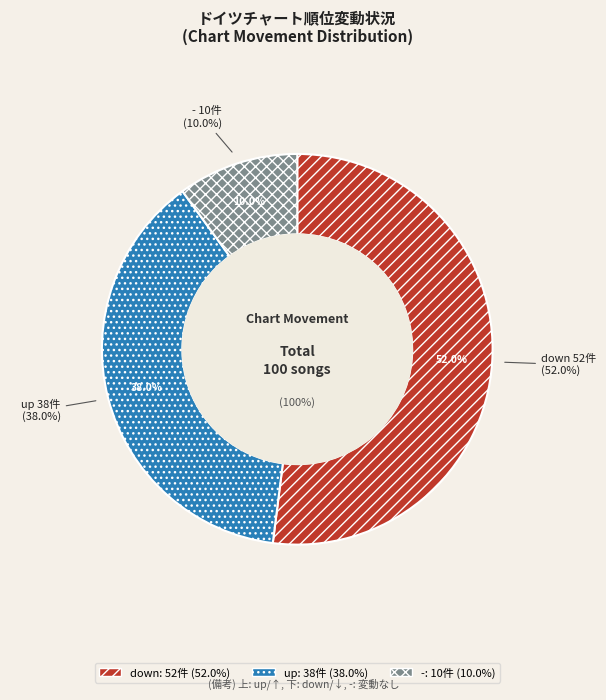

Rank the categories by value from lowest to highest.

-, up, down